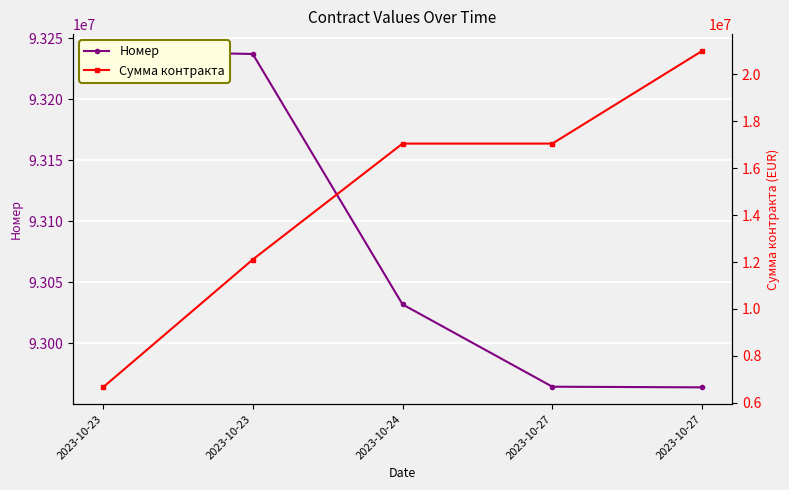

Where is Номер nearest to the value 93101818?

2023-10-24